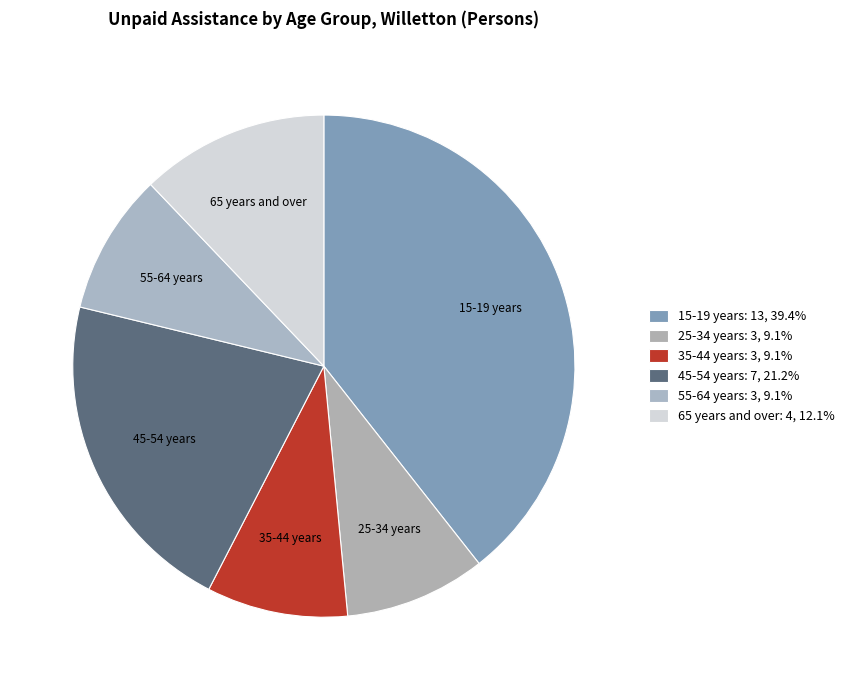

Which slice is the largest?

15-19 years